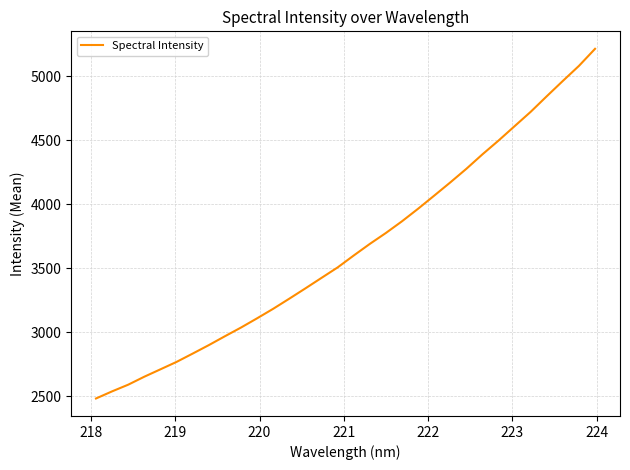

How many values are below 3598?

16